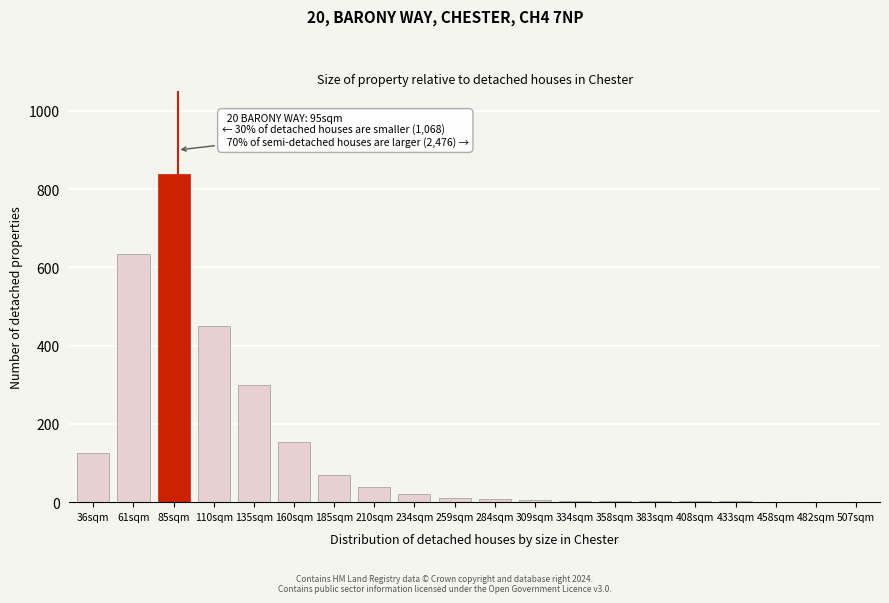

At which label is the value closest to 420?

110sqm